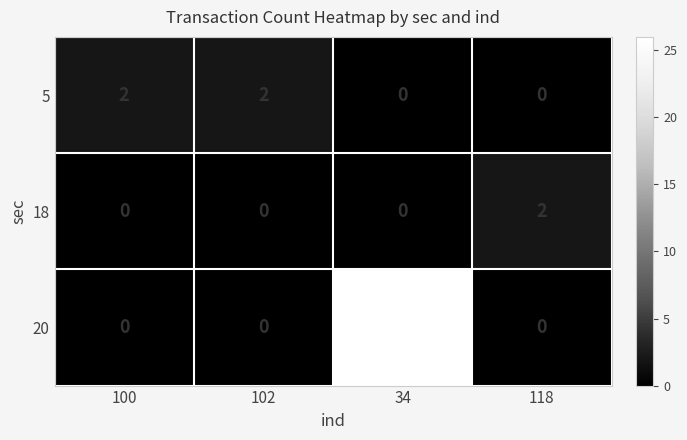

What is the highest value of the 20 series?

26